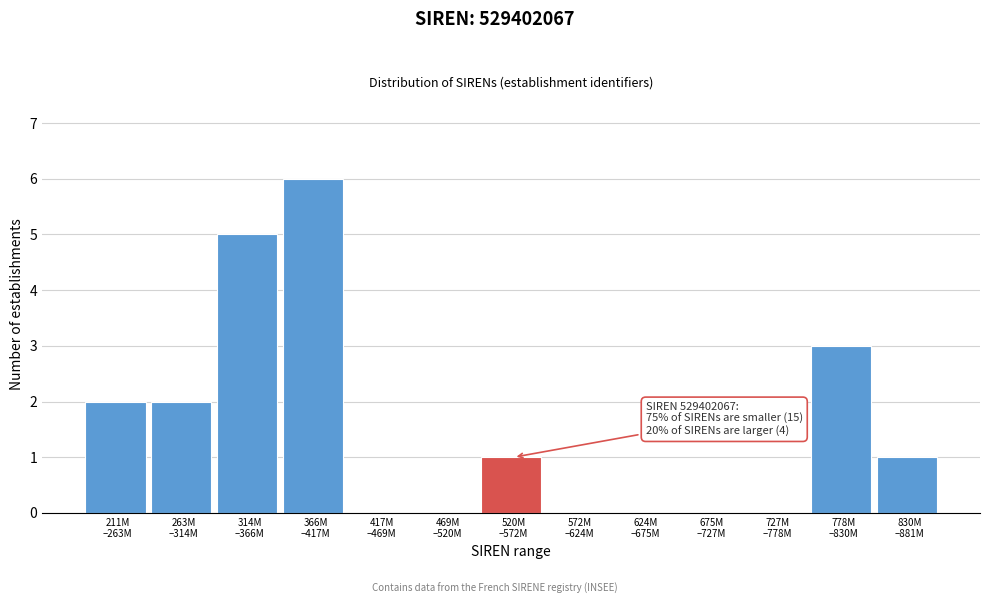

What is the sum of all values?

20